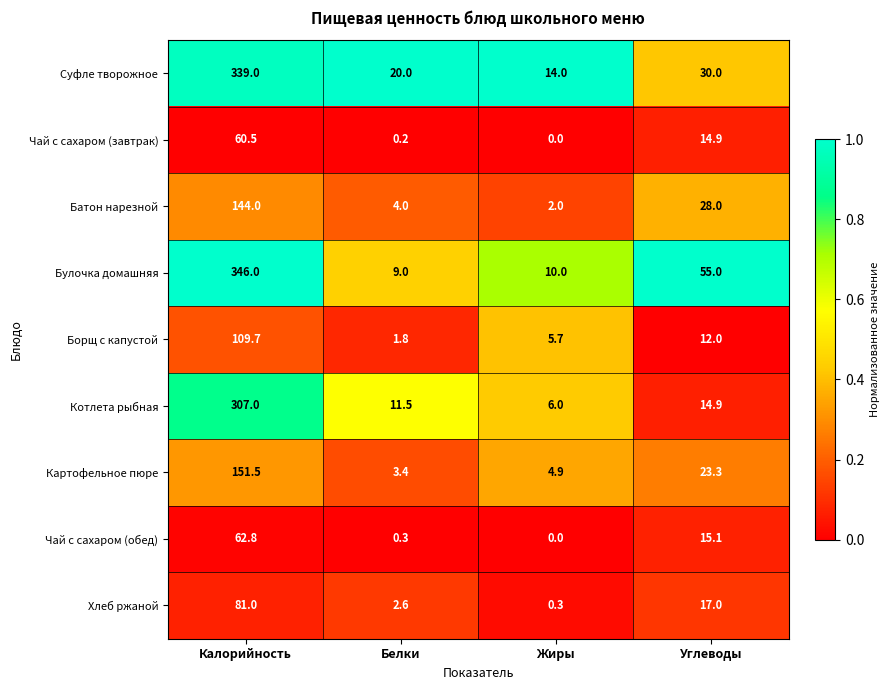

List the labels in order of Суфле творожное value, largest first.

Калорийность, Углеводы, Белки, Жиры